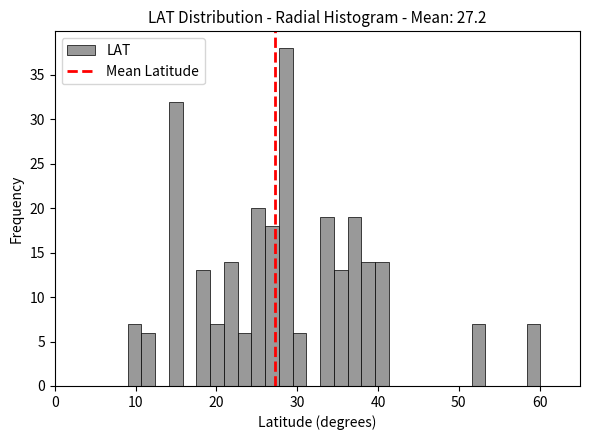

Read against the x-axis, roughly where is the centre of the tallest bar?

29